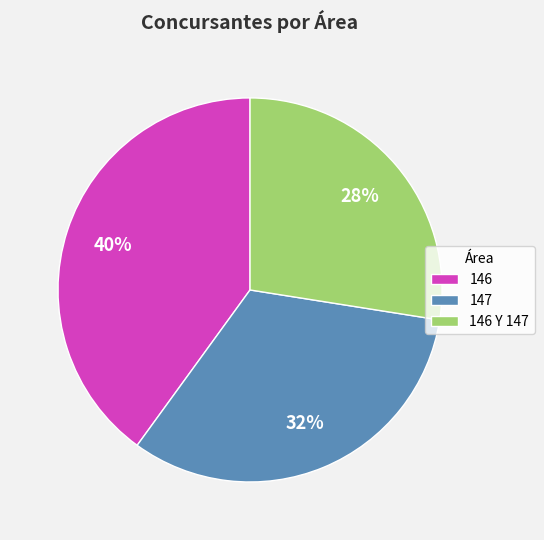

Which slice is the smallest?

146 Y 147